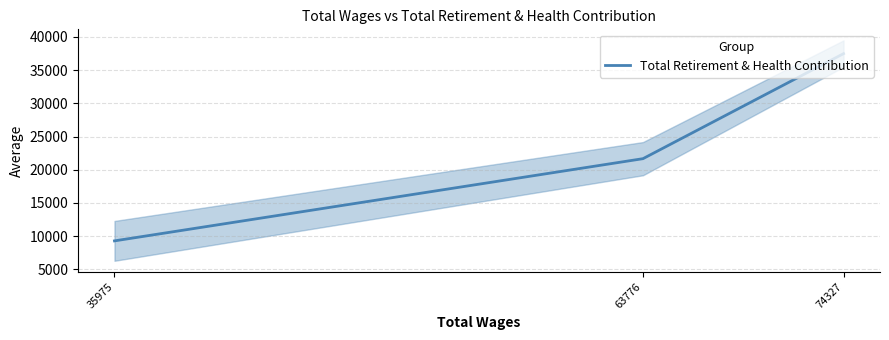

What is the approximate value at 35975, to the nearest 10?

9290